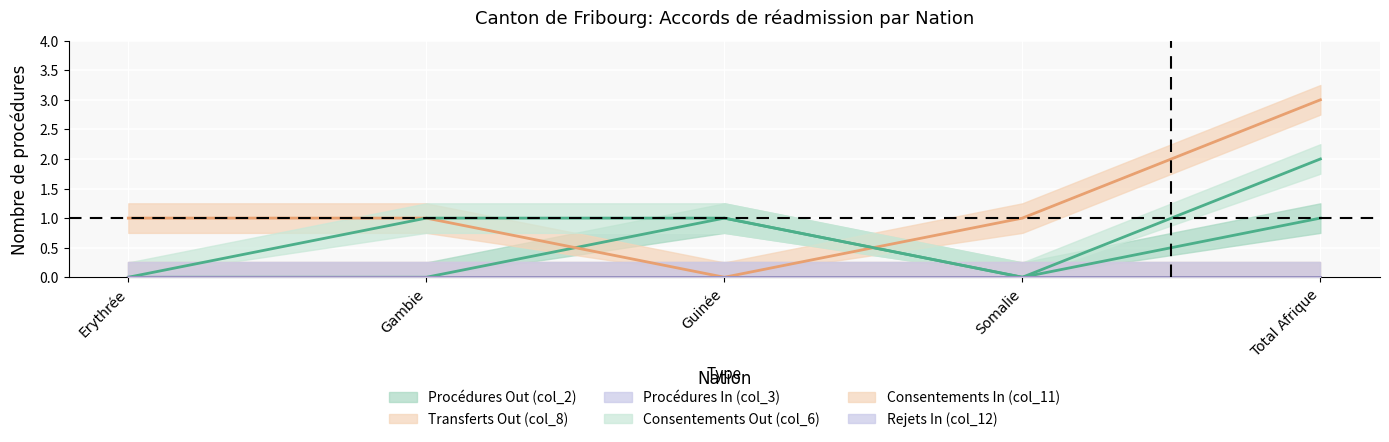

How many intersections are there between Transferts Out (col_8) and Consentements Out (col_6)?

1